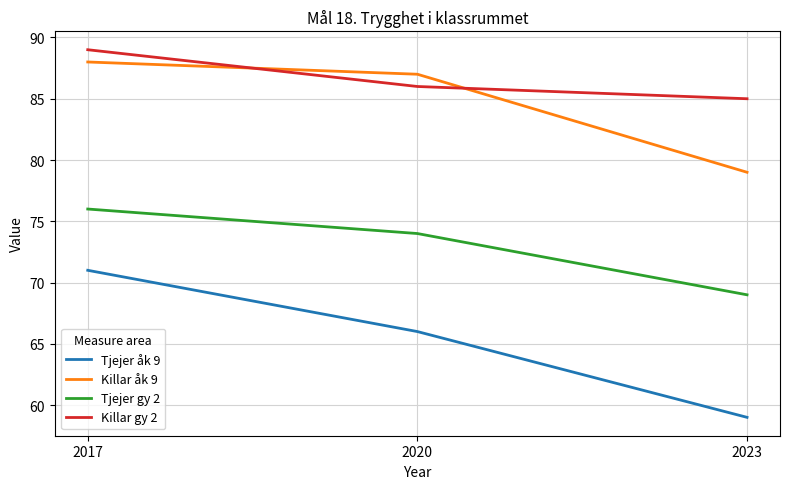

Which series has the largest total across all categories?

Killar gy 2